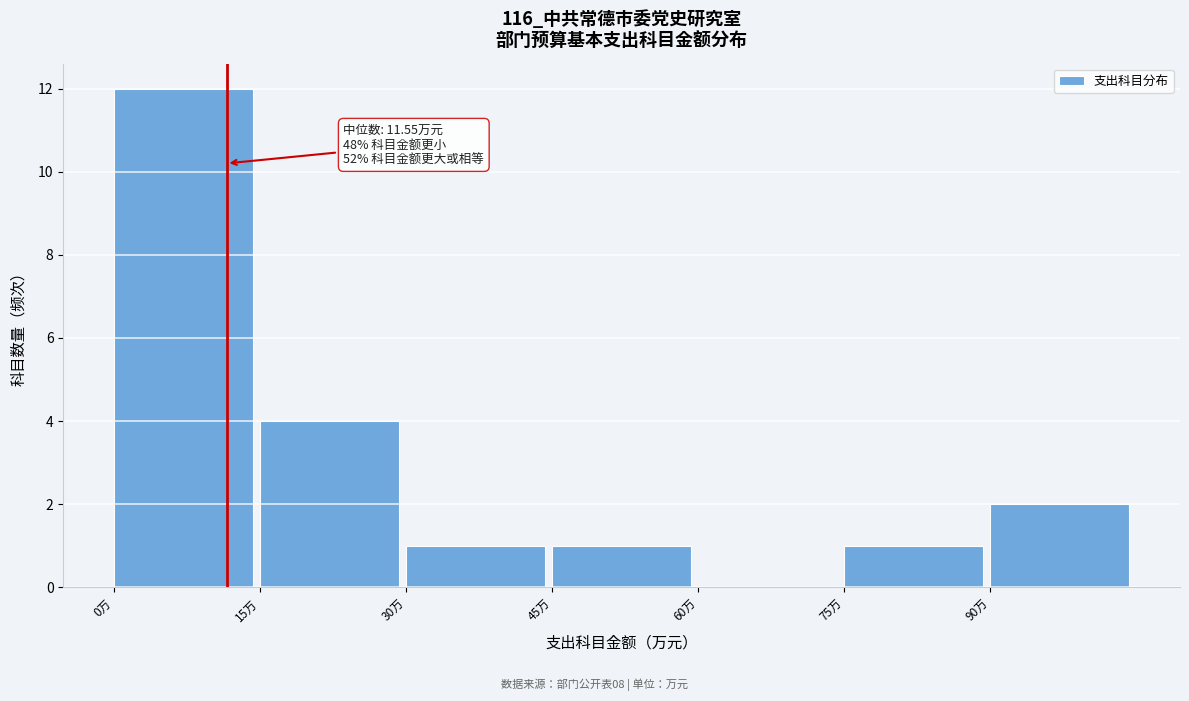

Over which range of the x-axis is the bar tallest?

0 to 15